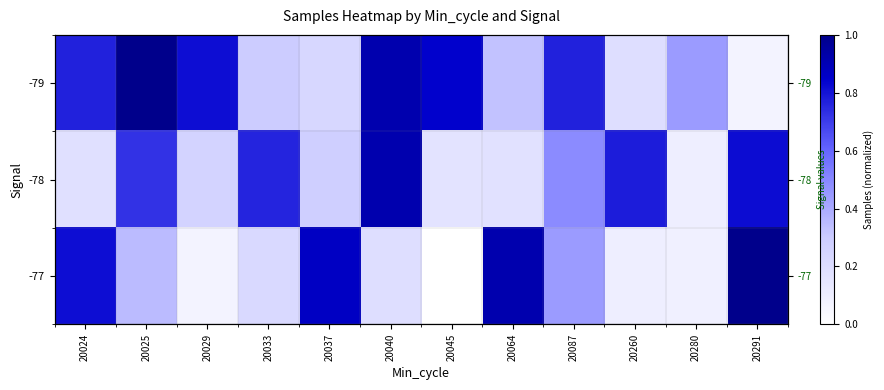

Rank the series by their maximum value, from highest to lowest.

-77, -79, -78